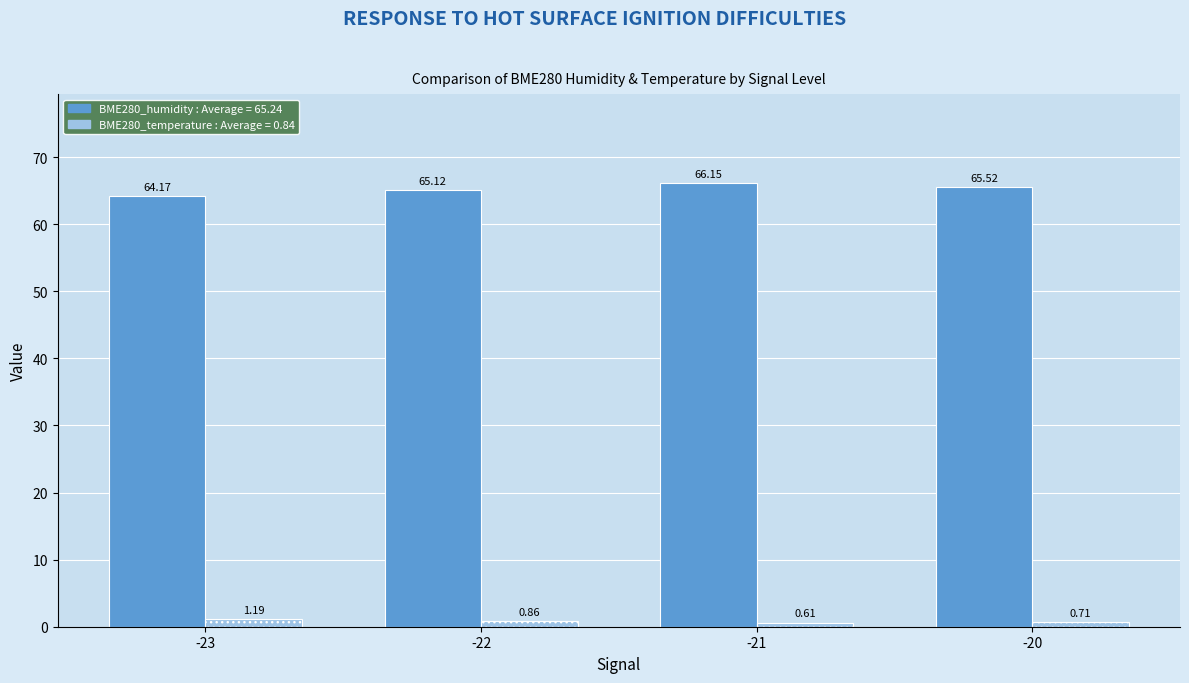

What is the difference between the highest and lowest values at -22?

64.3